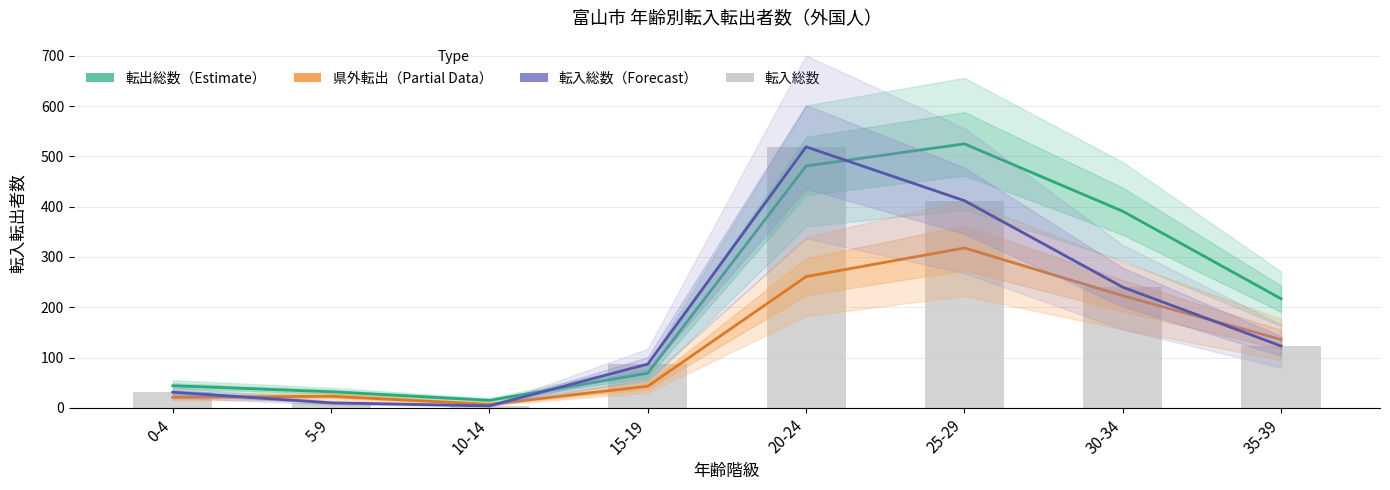

True or false: 転入総数 has a value of 412 at 25-29.

True